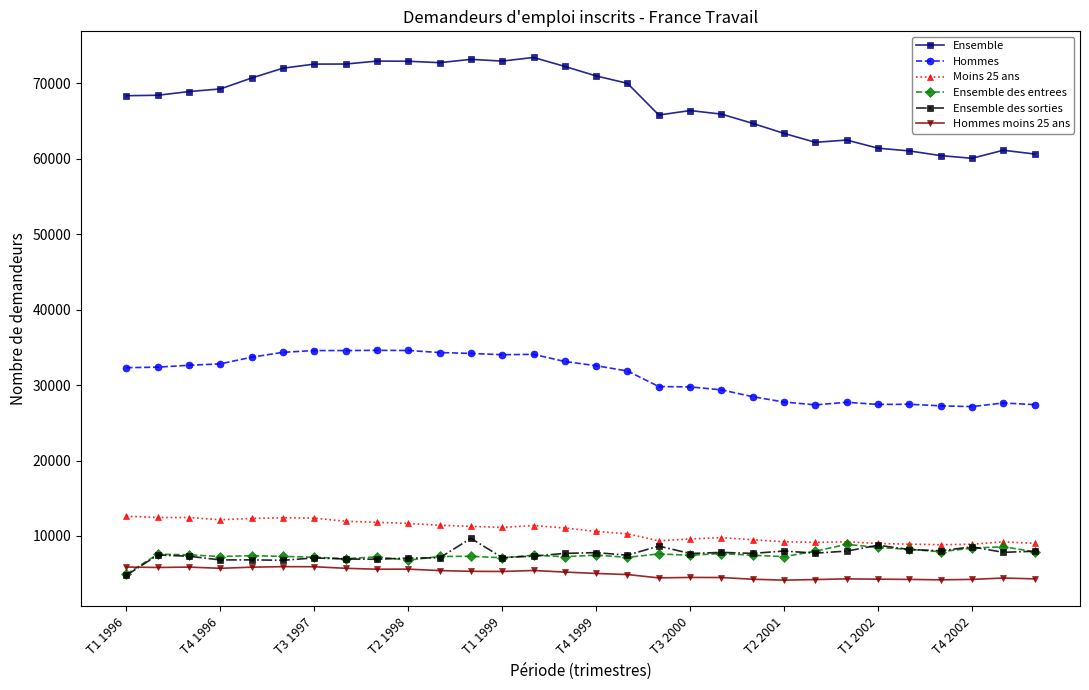

How many data points in Ensemble are less than 68920?

15